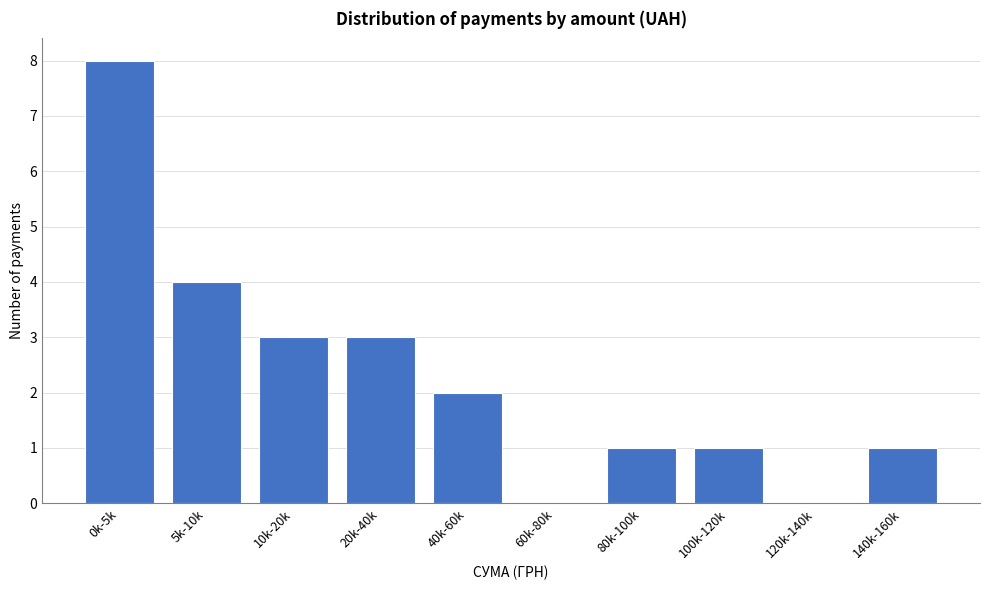

Reading left to right, list all the values displayed in this chart.

0k-5k=8	5k-10k=4	10k-20k=3	20k-40k=3	40k-60k=2	60k-80k=0	80k-100k=1	100k-120k=1	120k-140k=0	140k-160k=1